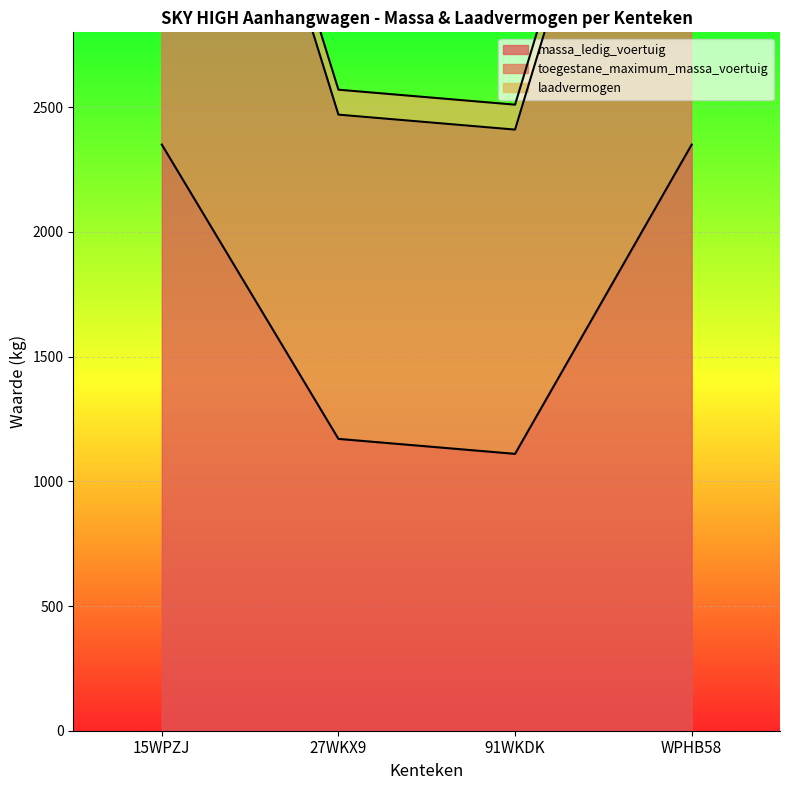

What is the difference between the highest and lowest values at 91WKDK?

1300